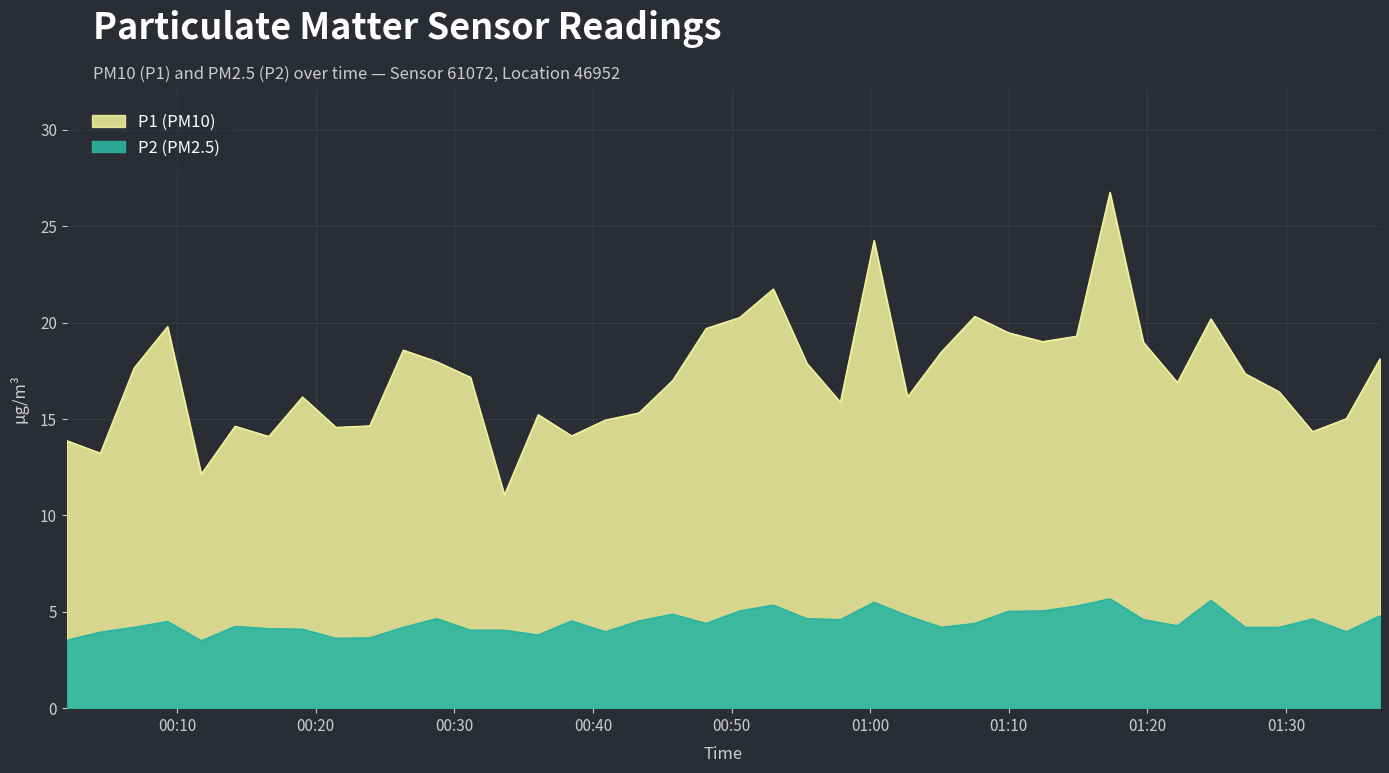

Which category has the lowest value across all series?

2023-12-22T00:11:45